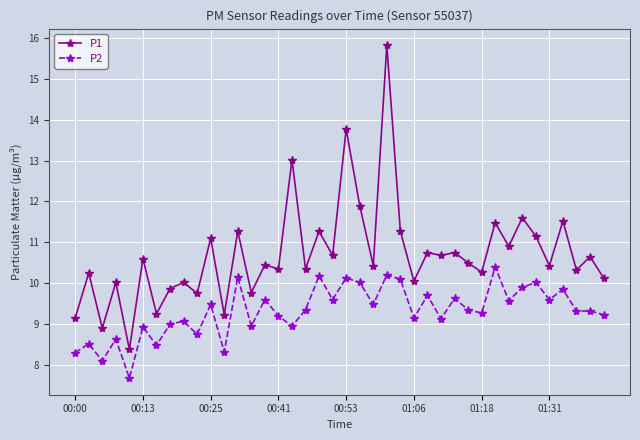

True or false: P2 has more than 1 interior local peaks.

True